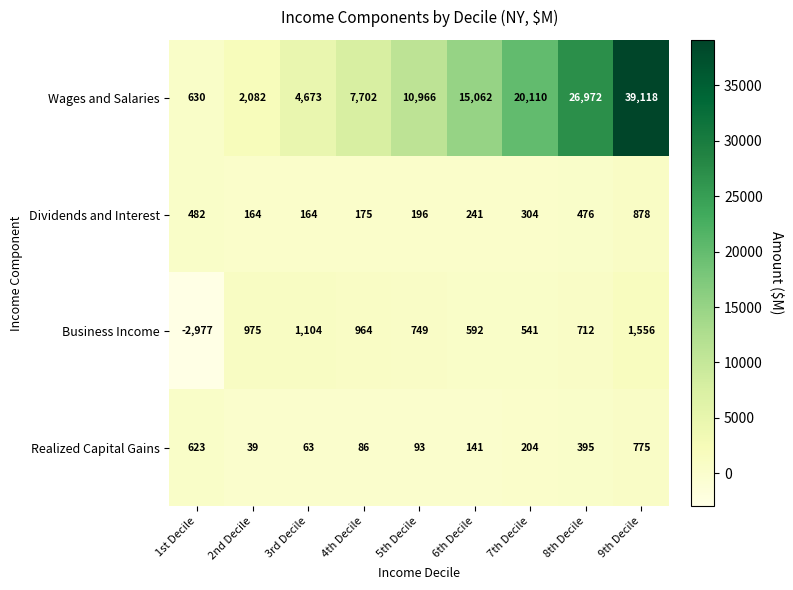

List the series in order of their peak value, highest first.

Wages and Salaries, Business Income, Dividends and Interest, Realized Capital Gains